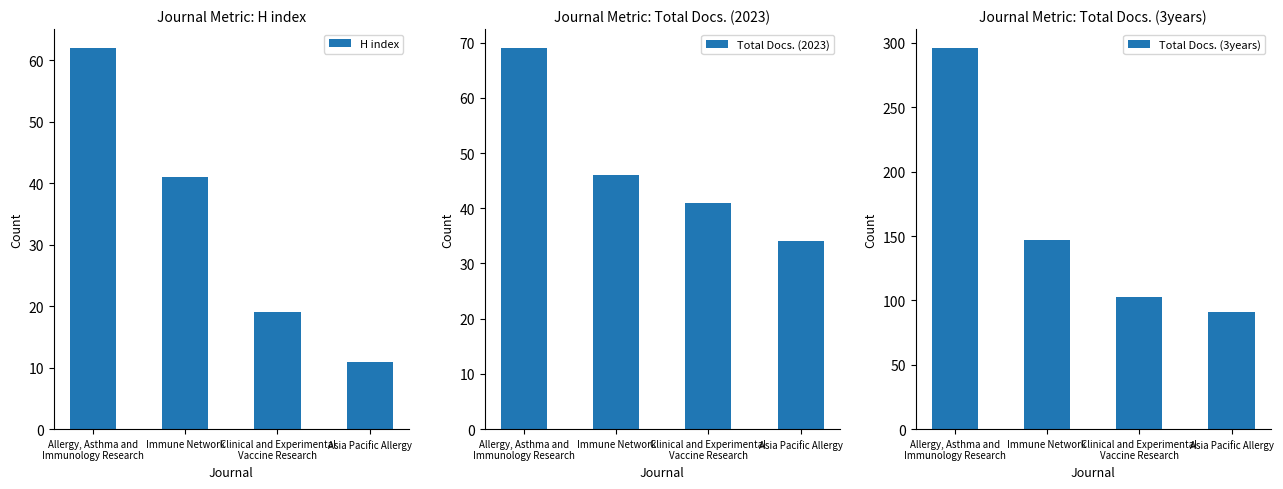

Reading right to left, extract all data points from this chart.

H index: Asia Pacific Allergy=11	Clinical and Experimental
Vaccine Research=19	Immune Network=41	Allergy, Asthma and
Immunology Research=62
Total Docs. (2023): Asia Pacific Allergy=34	Clinical and Experimental
Vaccine Research=41	Immune Network=46	Allergy, Asthma and
Immunology Research=69
Total Docs. (3years): Asia Pacific Allergy=91	Clinical and Experimental
Vaccine Research=103	Immune Network=147	Allergy, Asthma and
Immunology Research=296